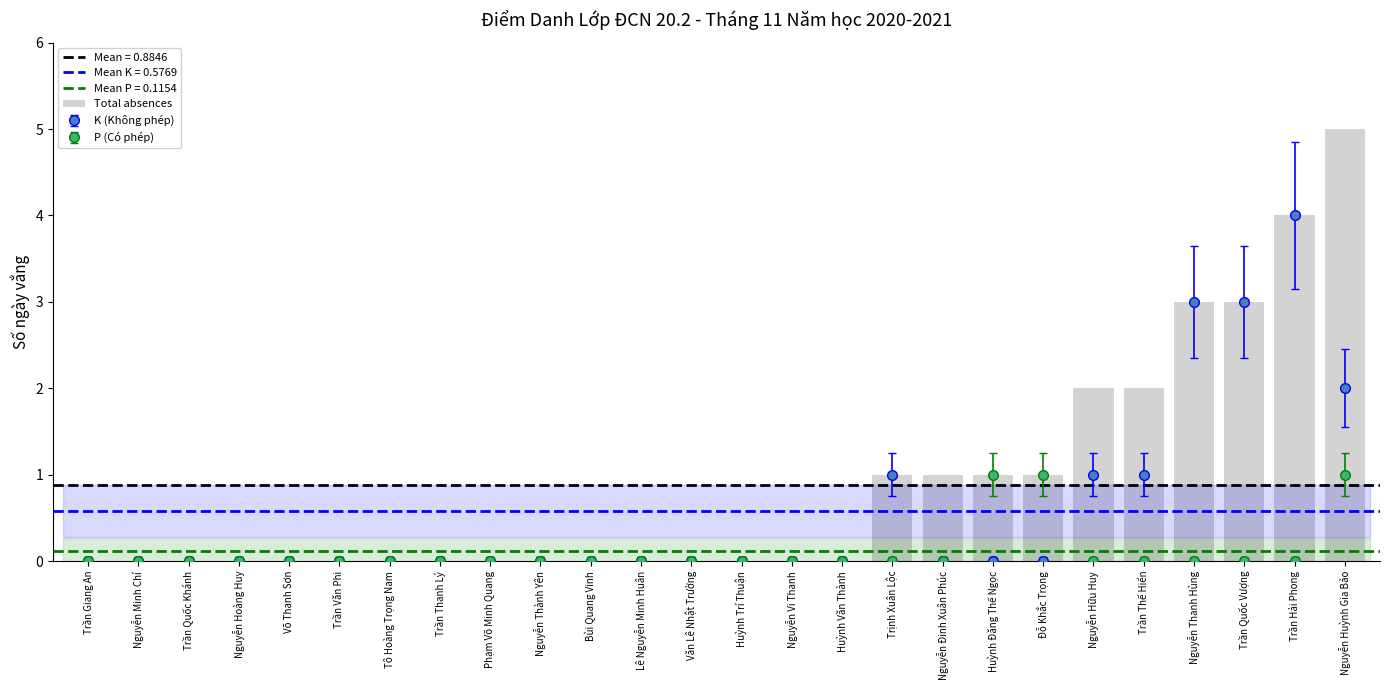

What is the label of the 17th bar from the right?

Nguyễn Thành Yên